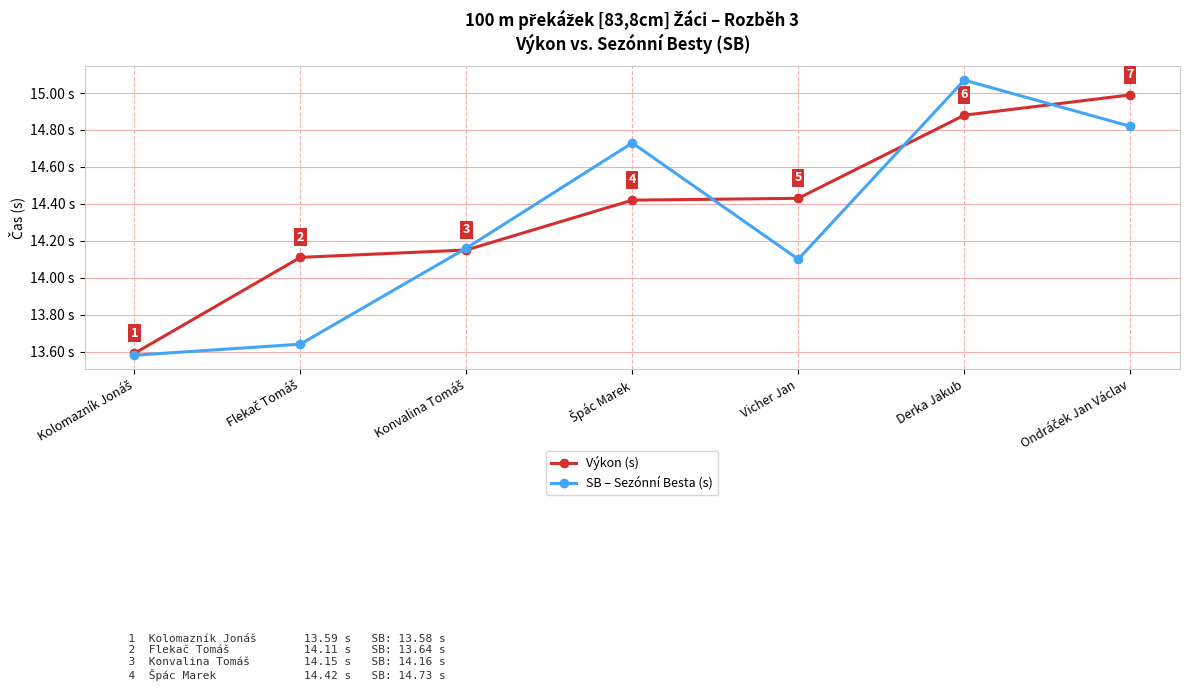

What is the label of the 5th point from the left?

Vicher Jan